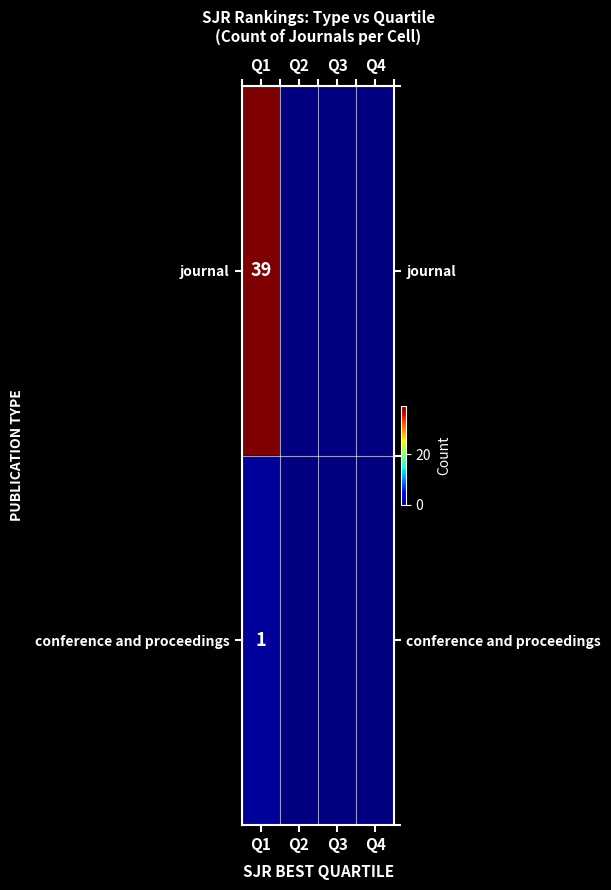

What is the difference between the highest and lowest values at Q1?

38